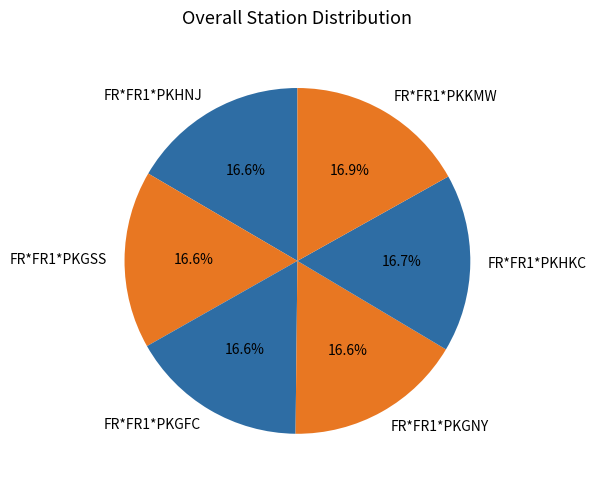

Is it true that FR*FR1*PKHKC is 25% of the pie?

False